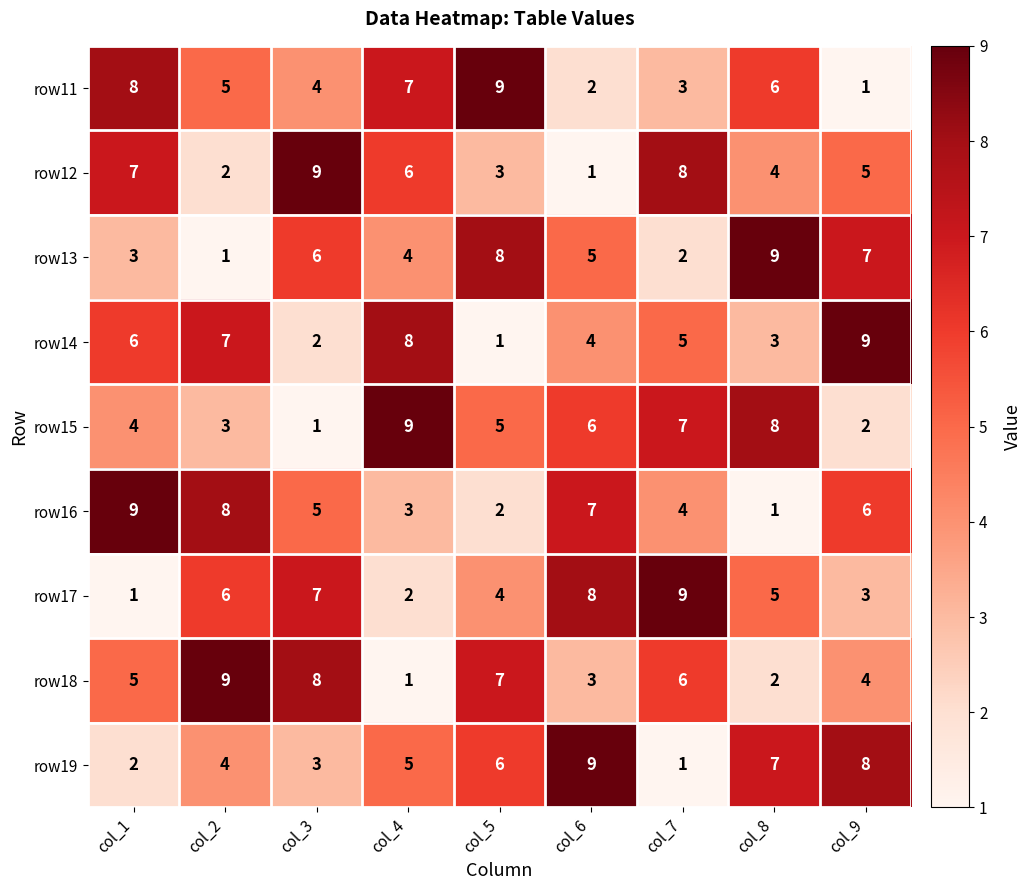

What is the highest value of the row11 series?

9